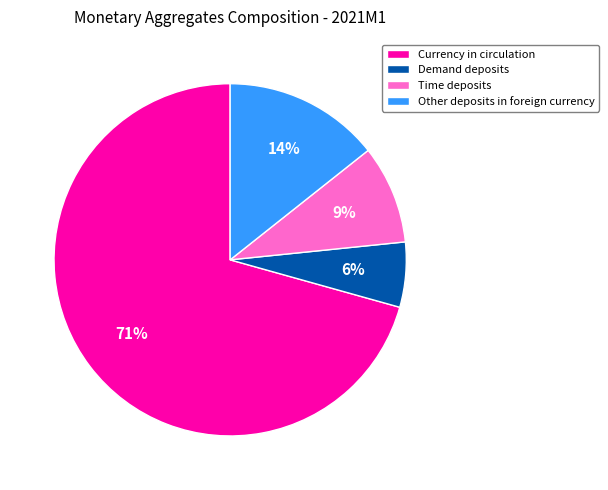

Which category has the smallest portion of the pie?

Demand deposits